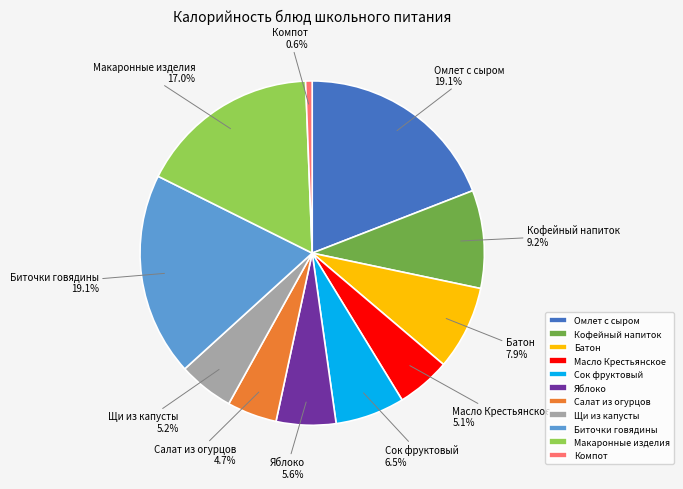

To the nearest percent, what percentage of the pie is Биточки говядины?

19%